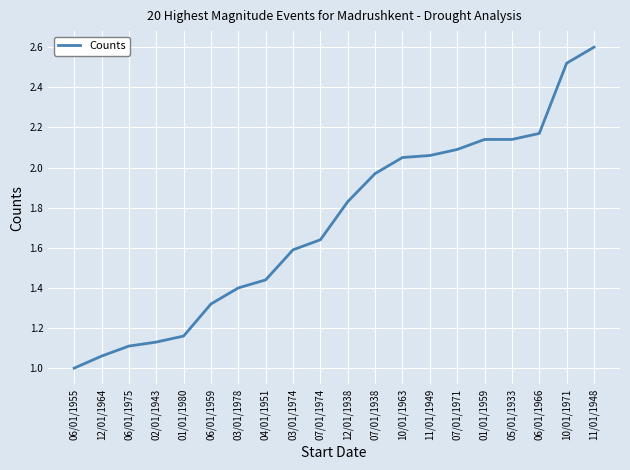

What is the difference between the maximum and second lowest values?

1.5